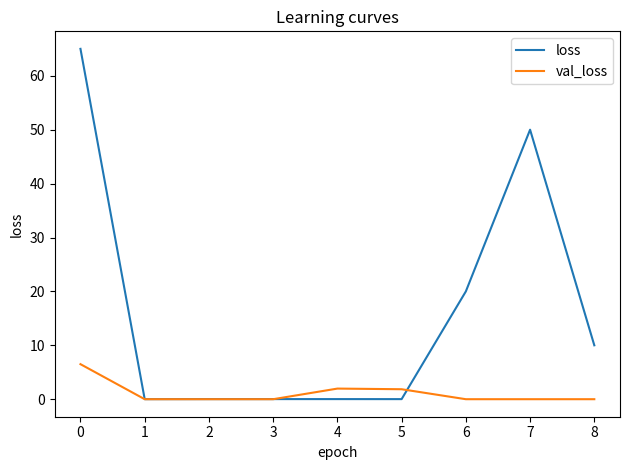

How many lines are shown in the chart?

2